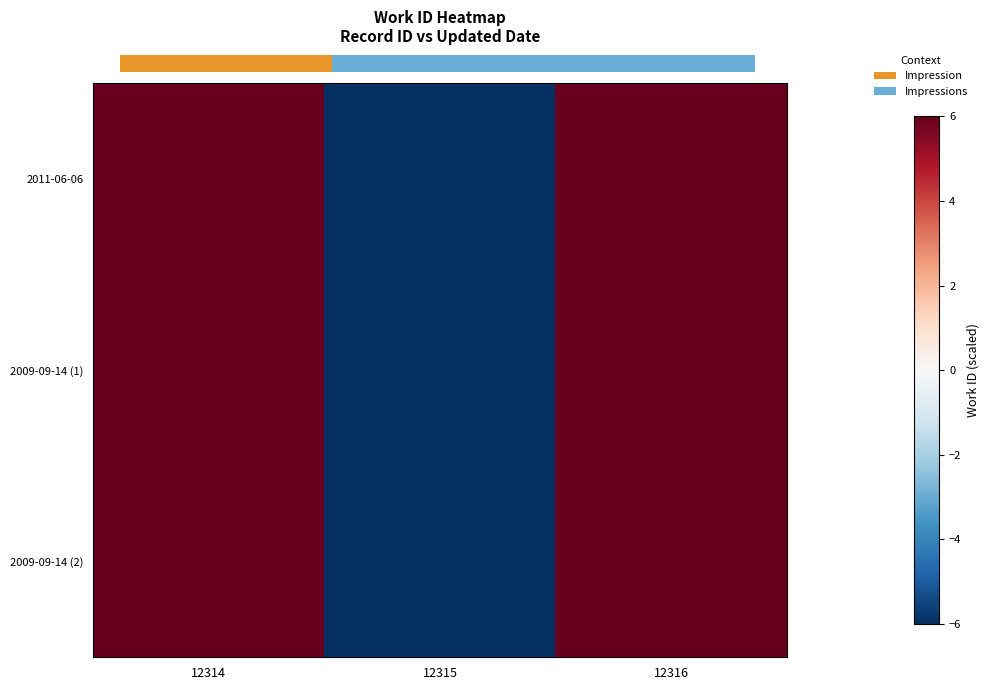

True or false: 2011-06-06 has a value of 10 at 12316.

False